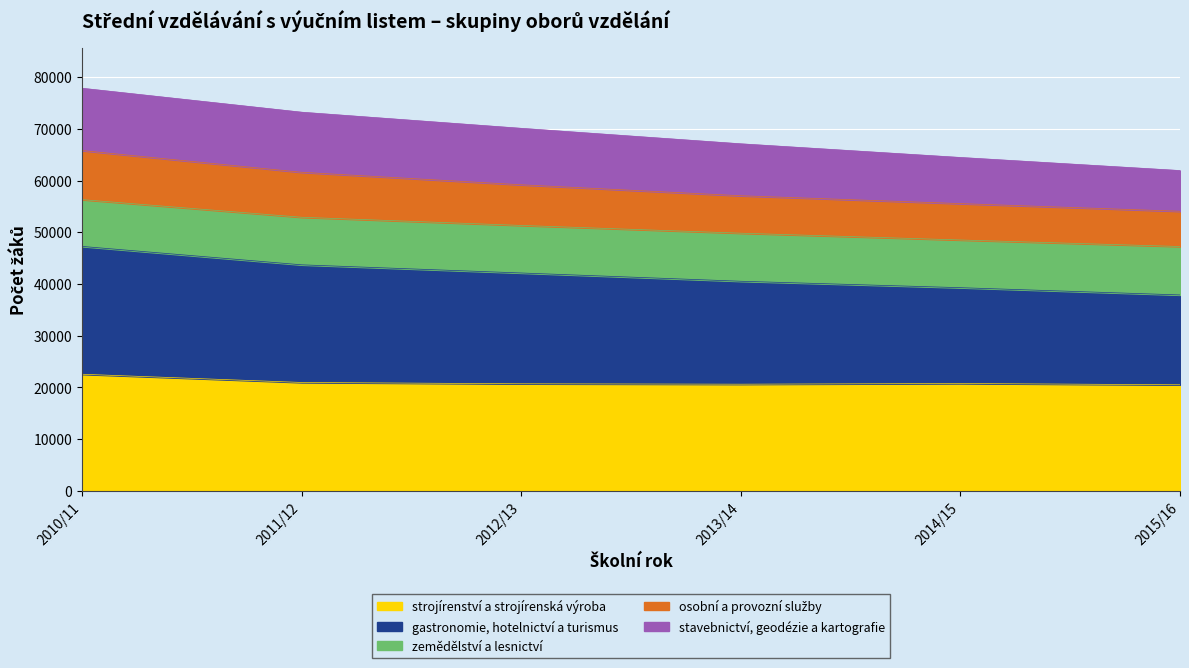

The osobní a provozní služby series shows 19931 at 2014/15. True or false?

False